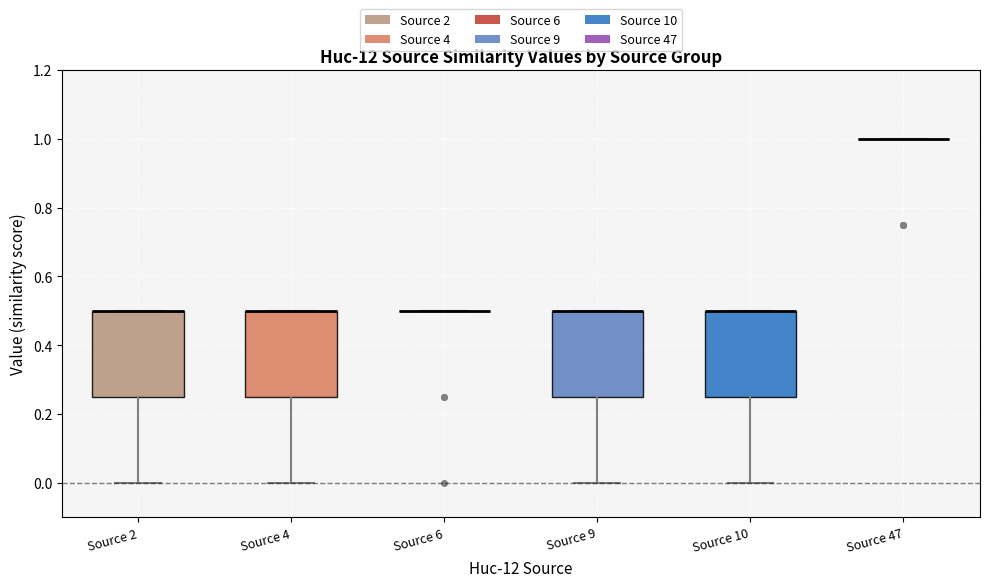

Reading left to right, transcribe this box plot: for each box, give where its median line is, the range the box spans, and where its two whiskers end, as read against the y-axis. The values are not printed on the chart, so give them approximately, as read against the axis.

Source 2: median 0.50 (drawn on the box's upper edge), box 0.26 to 0.50, whiskers 0.00 to 0.50
Source 4: median 0.50 (drawn on the box's upper edge), box 0.26 to 0.50, whiskers 0.00 to 0.50
Source 6: box collapsed to a line at 0.50, whiskers 0.50 to 0.50
Source 9: median 0.50 (drawn on the box's upper edge), box 0.26 to 0.50, whiskers 0.00 to 0.50
Source 10: median 0.50 (drawn on the box's upper edge), box 0.26 to 0.50, whiskers 0.00 to 0.50
Source 47: box collapsed to a line at 1.00, whiskers 1.00 to 1.00